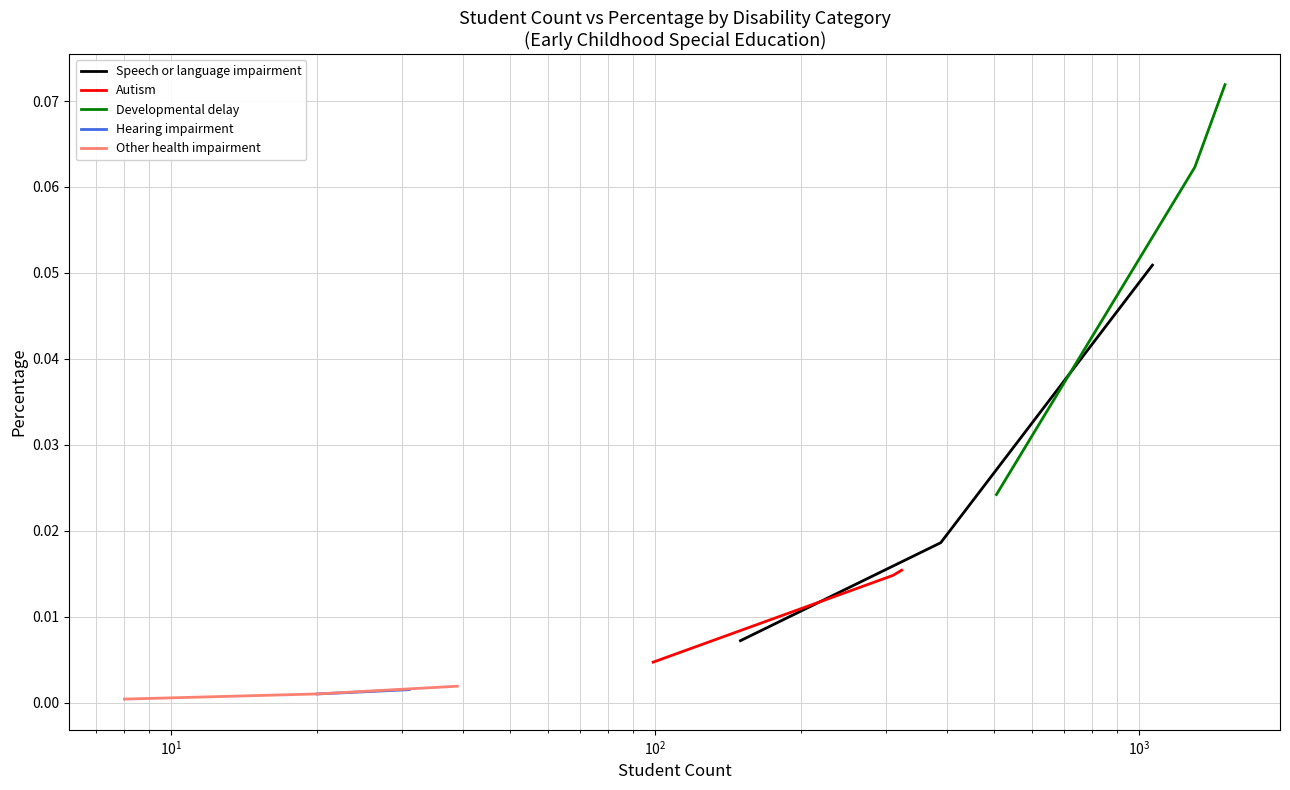

Count the Speech or language impairment values in the range 0 to 1.

3